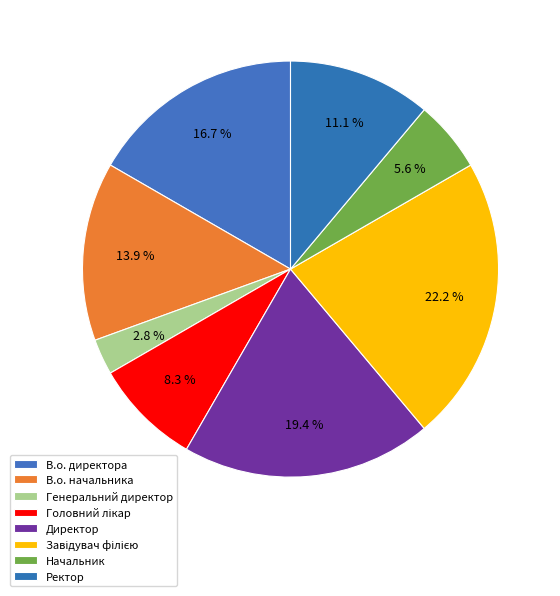

Is there a majority slice in this chart?

No